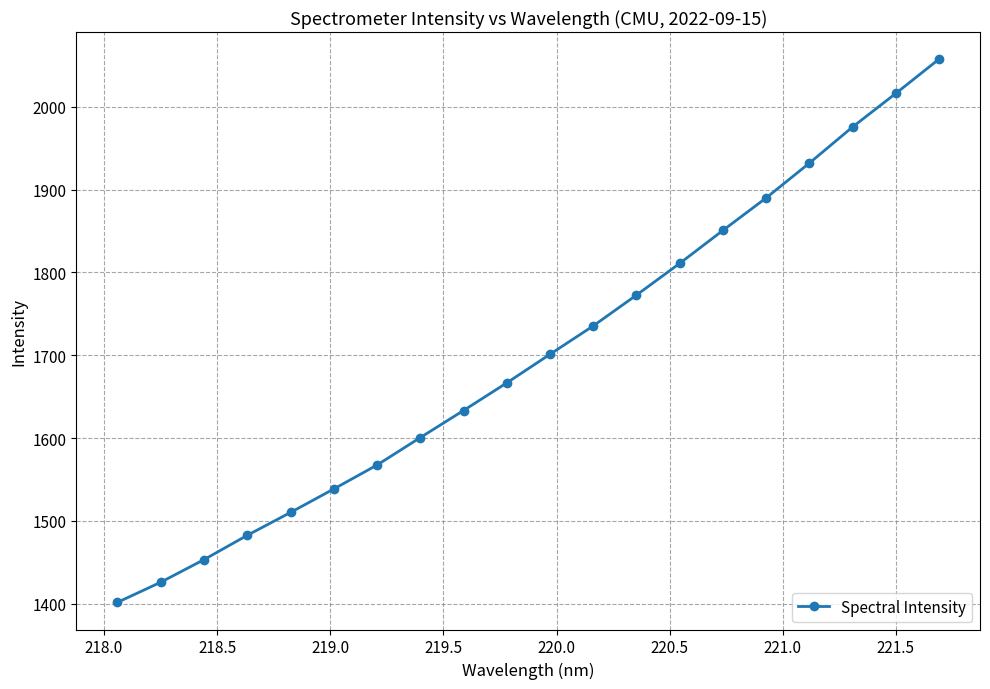

What is the minimum value shown in the chart?

1401.7